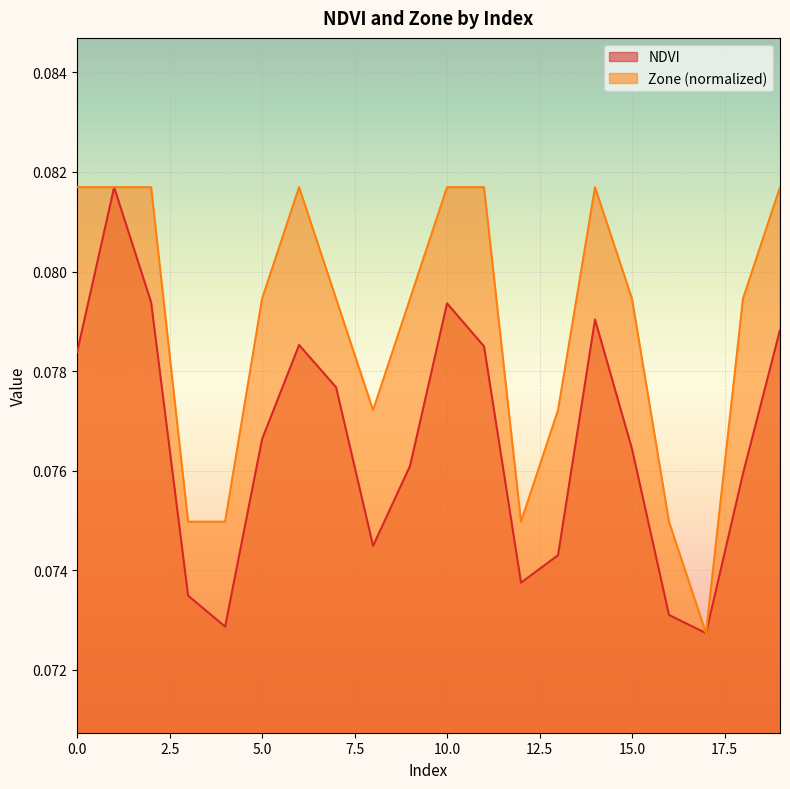

Reading left to right, extract all data points from this chart.

NDVI: 0=0.1	1=0.1	2=0.1	3=0.1	4=0.1	5=0.1	6=0.1	7=0.1	8=0.1	9=0.1	10=0.1	11=0.1	12=0.1	13=0.1	14=0.1	15=0.1	16=0.1	17=0.1	18=0.1	19=0.1
Zone: 0=0.1	1=0.1	2=0.1	3=0.1	4=0.1	5=0.1	6=0.1	7=0.1	8=0.1	9=0.1	10=0.1	11=0.1	12=0.1	13=0.1	14=0.1	15=0.1	16=0.1	17=0.1	18=0.1	19=0.1